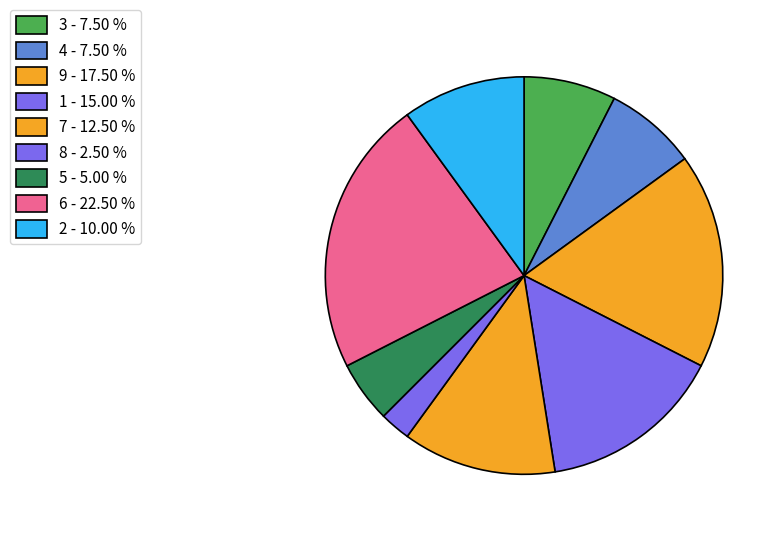

Count the number of slices in the pie.

9